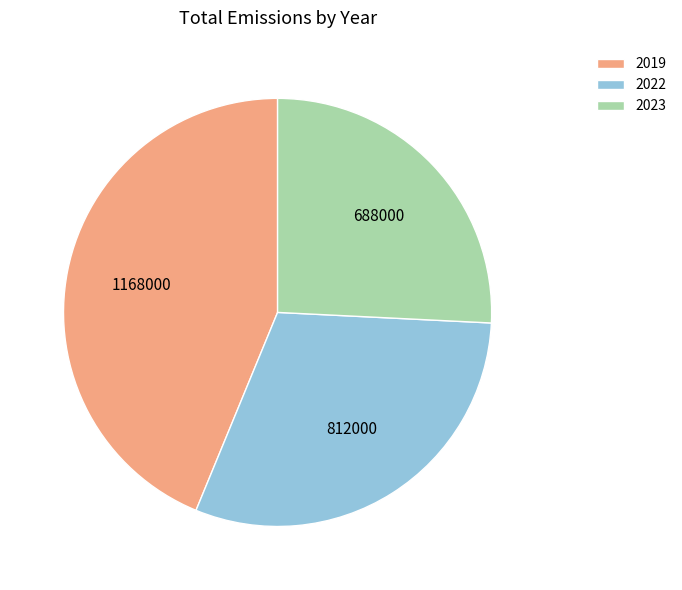

The 2023 slice represents 19% of the pie. True or false?

False